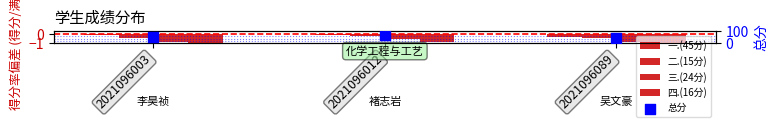

Is the value of 三.(24分) at 2021096089 greater than the value of 总分 at 2021096089?

No